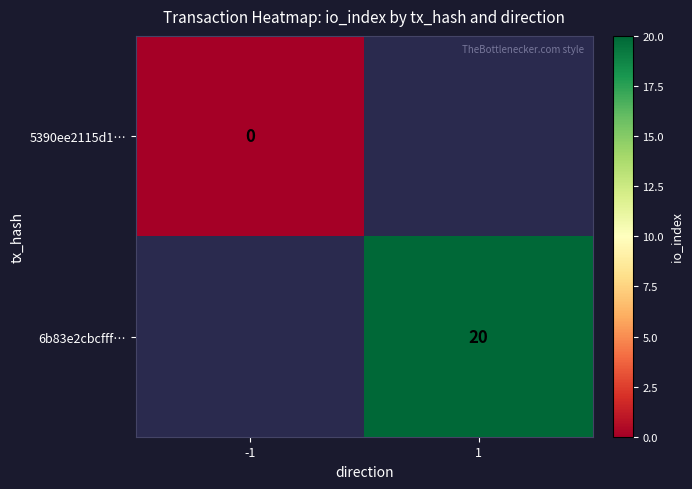

At how many categories does at least one series exceed 0?

1